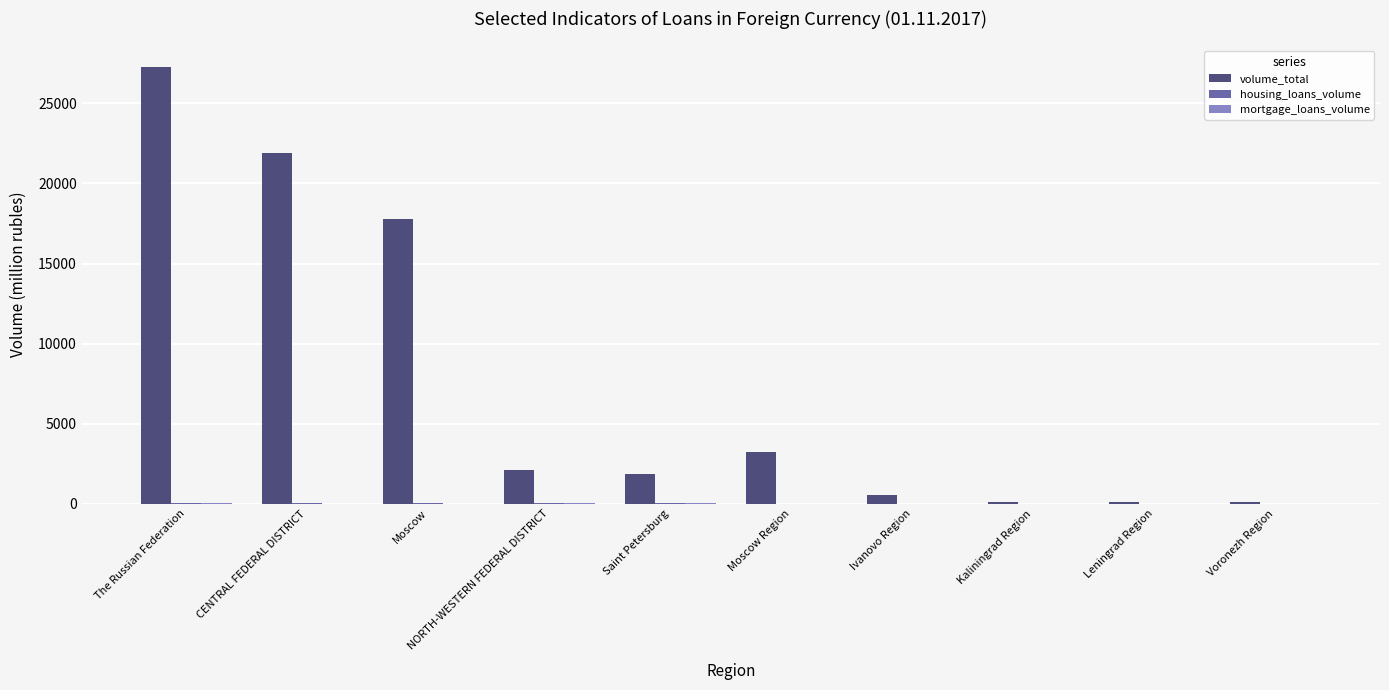

What is the greatest value displayed?

27256